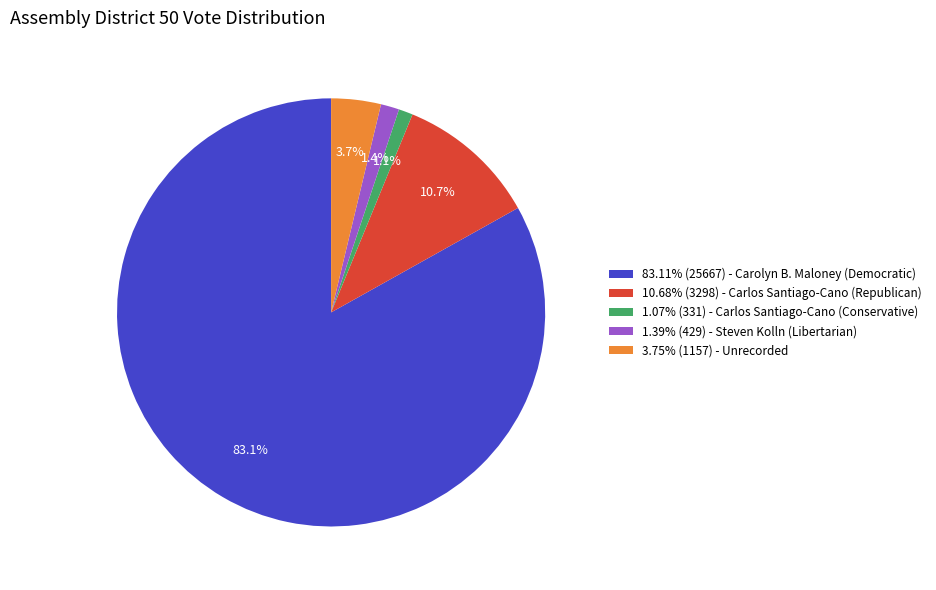

How many segments does this pie chart have?

5